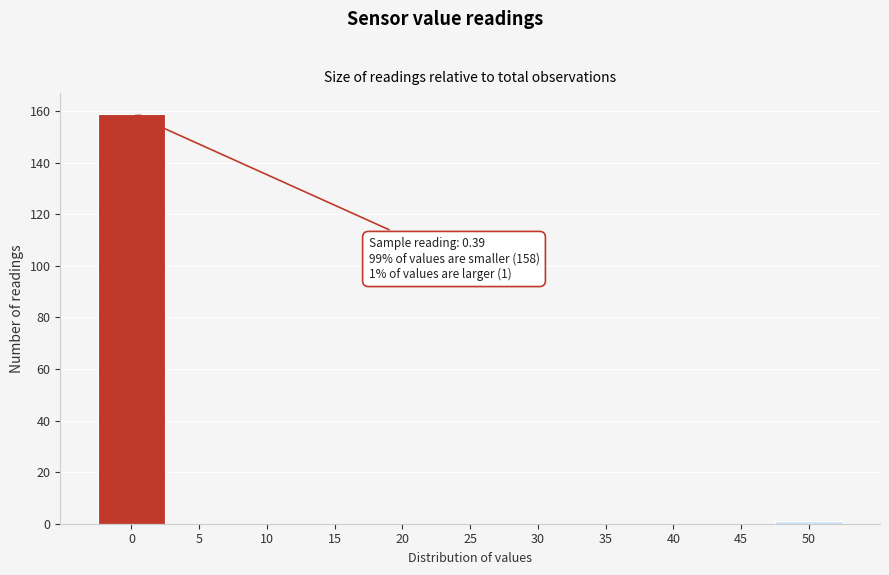

Reading right to left, list all the values displayed in this chart.

50=1	45=0	40=0	35=0	30=0	25=0	20=0	15=0	10=0	5=0	0=159